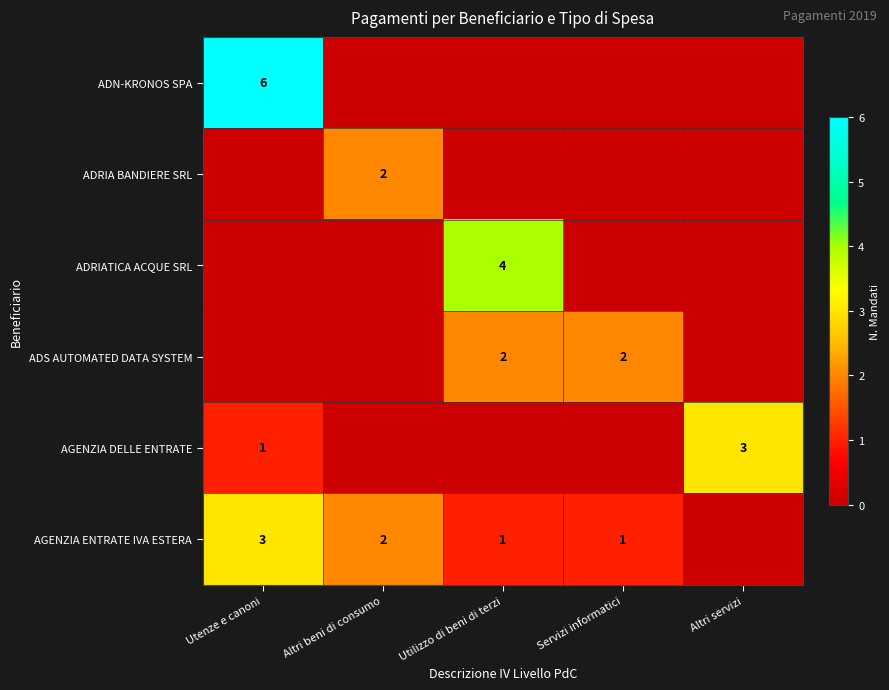

Is it true that AGENZIA ENTRATE IVA ESTERA equals 1 at Servizi informatici?

True